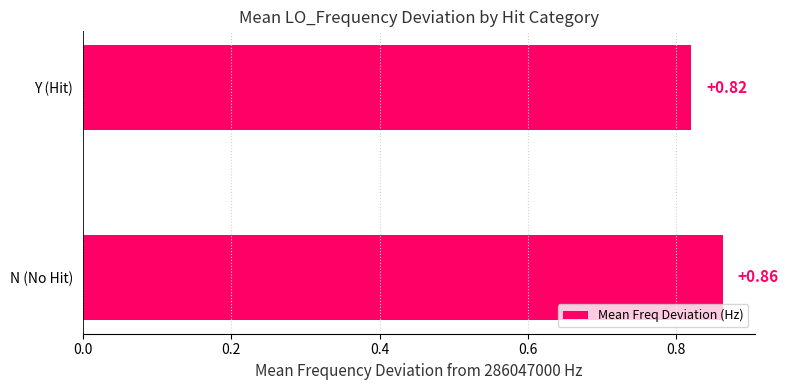

Which has a higher value, N (No Hit) or Y (Hit)?

N (No Hit)